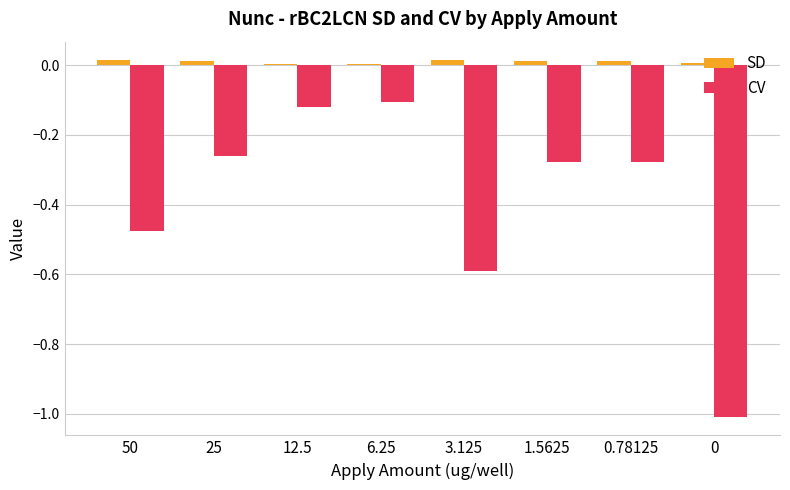

What is the average value of the CV series?

-0.4